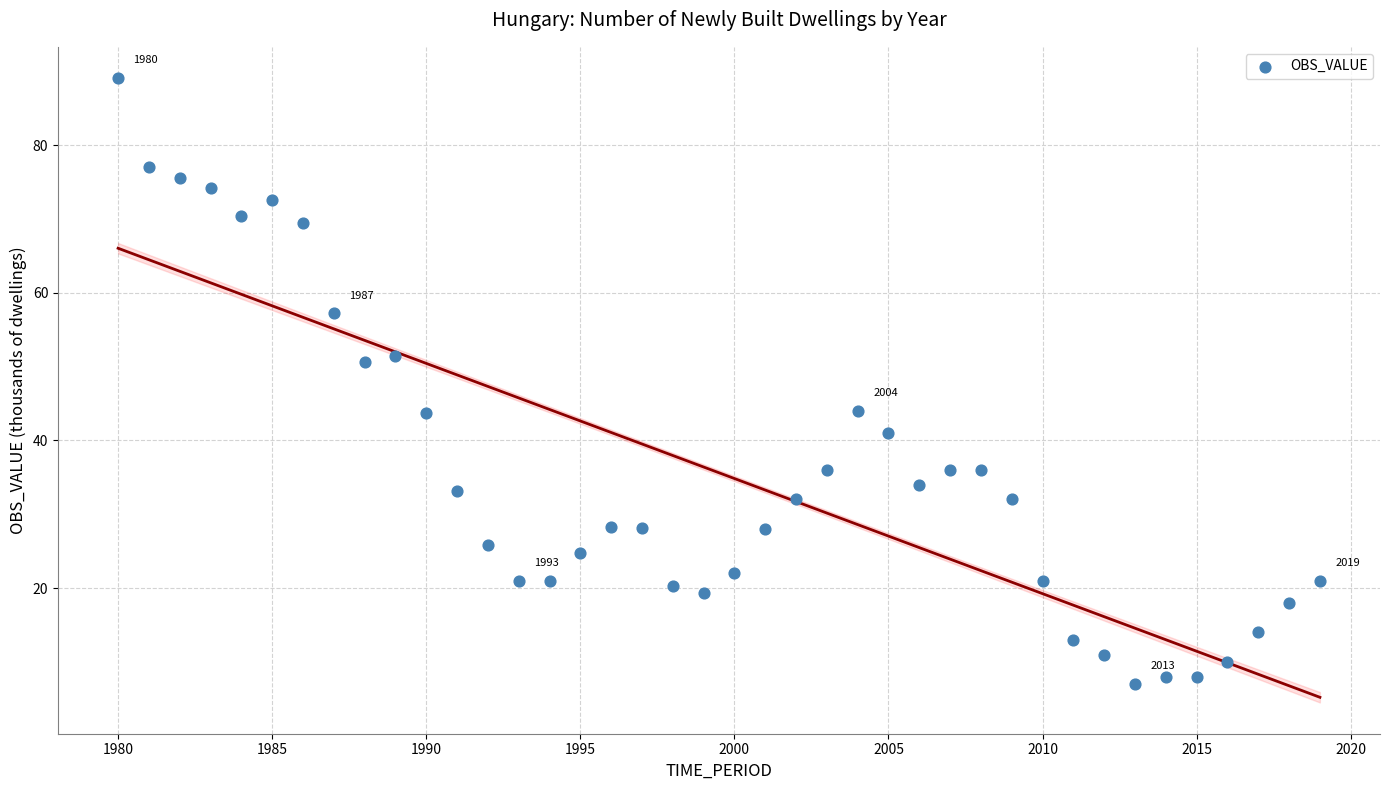

What is the range of Y values (max minus min)?

82.1